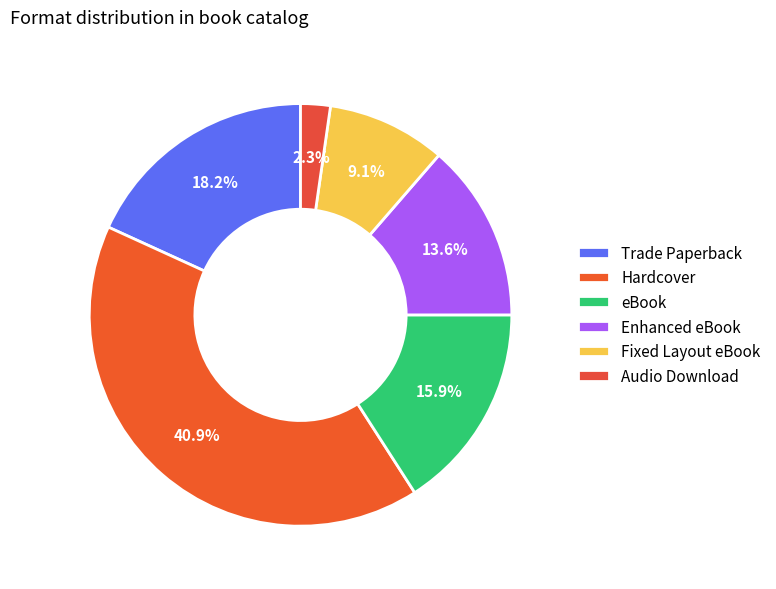

Count the number of slices in the pie.

6